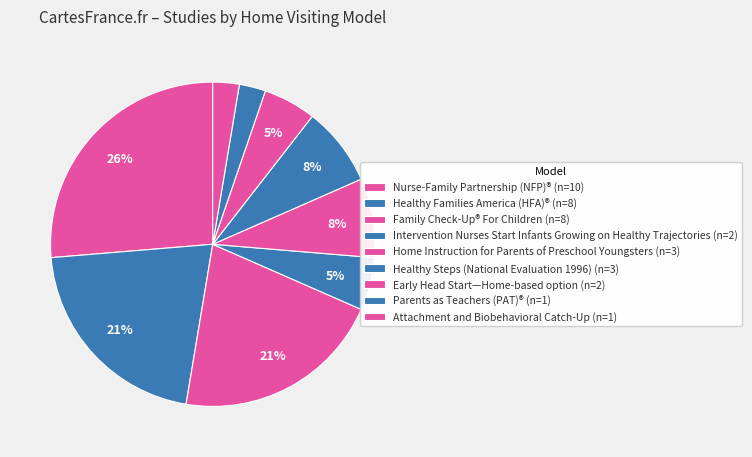

How many slices are in this pie chart?

9